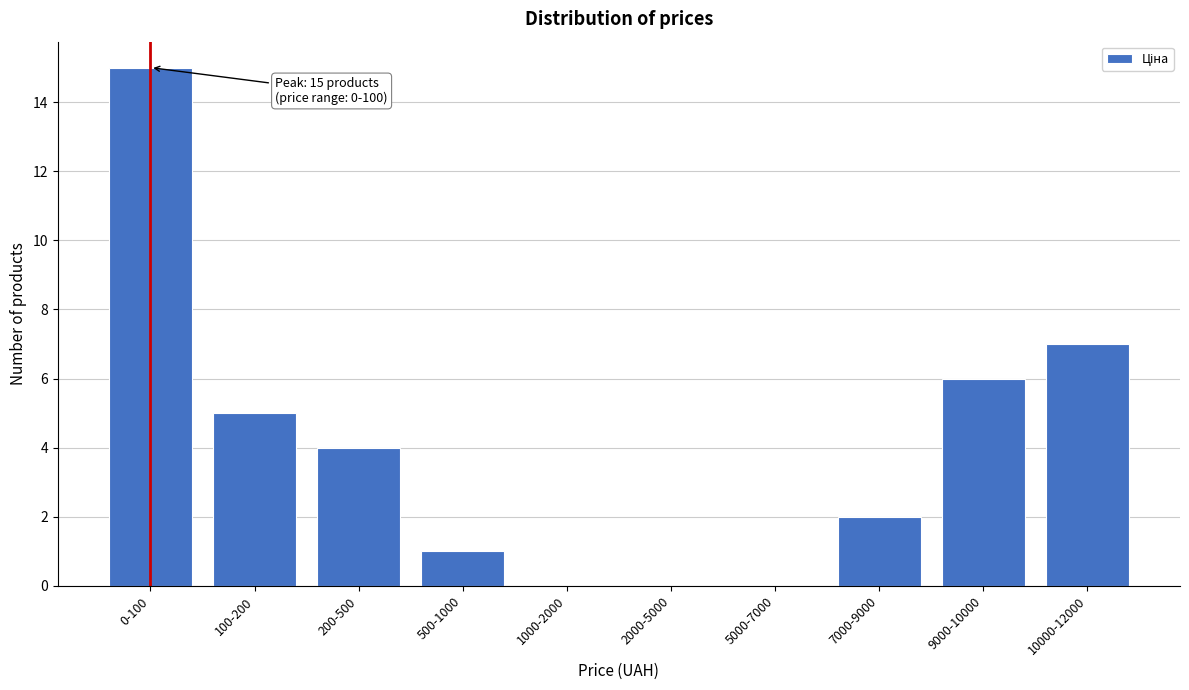

Reading left to right, extract all data points from this chart.

0-100=15	100-200=5	200-500=4	500-1000=1	1000-2000=0	2000-5000=0	5000-7000=0	7000-9000=2	9000-10000=6	10000-12000=7